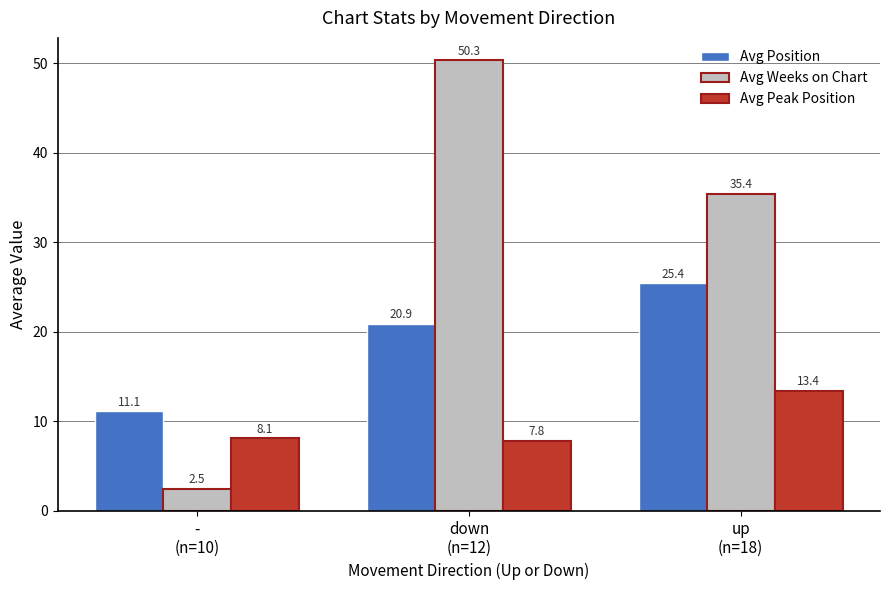

At how many categories does at least one series exceed 10?

3